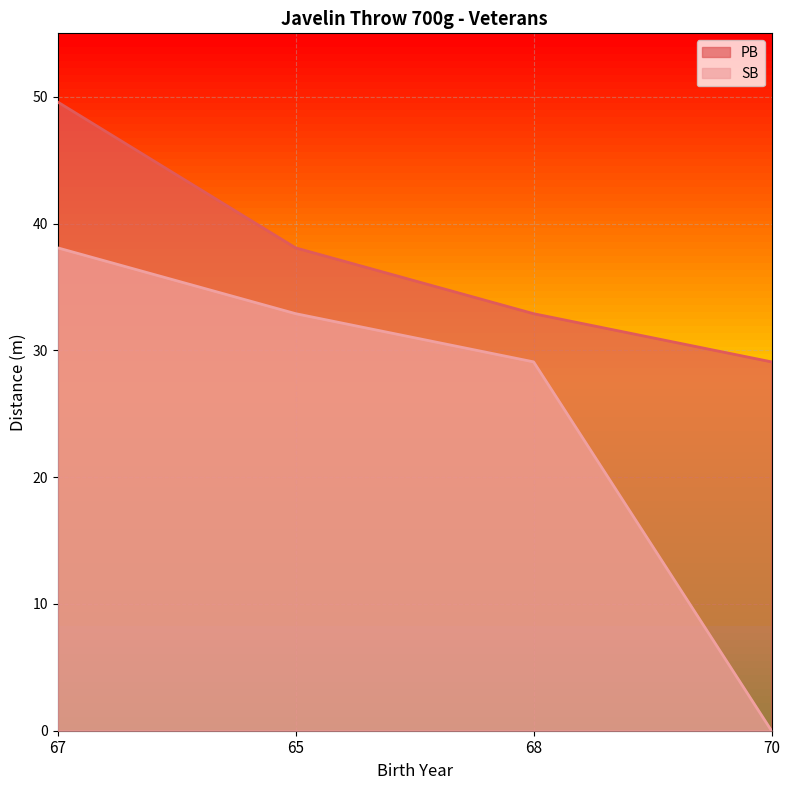

What is the value of the PB point at the 2nd from the left?

38.1